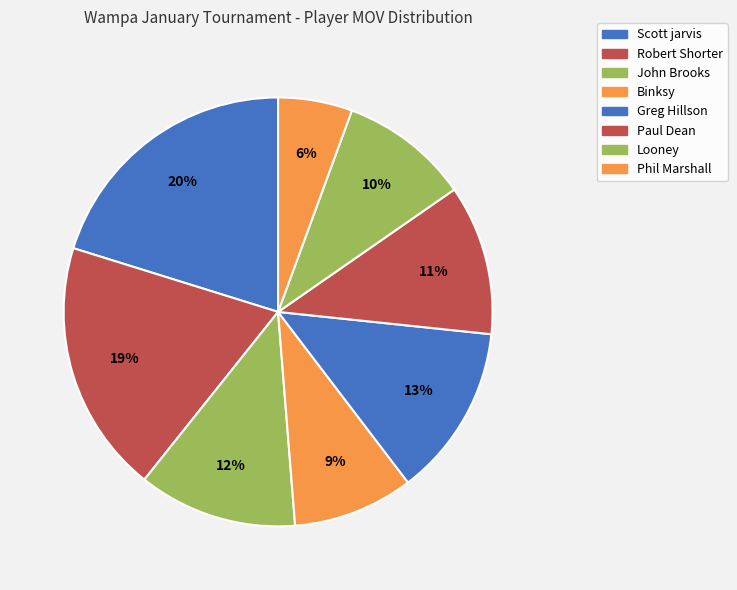

How many segments does this pie chart have?

8